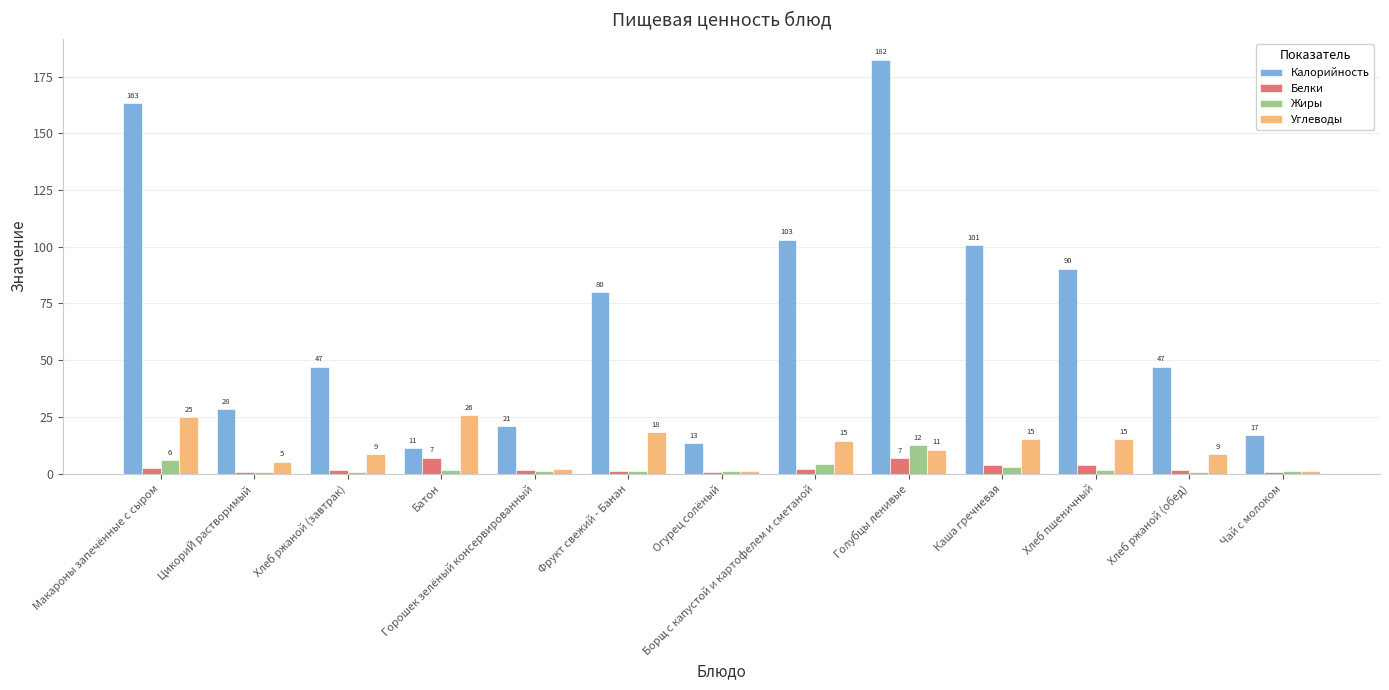

What is the minimum value shown in the chart?

0.6